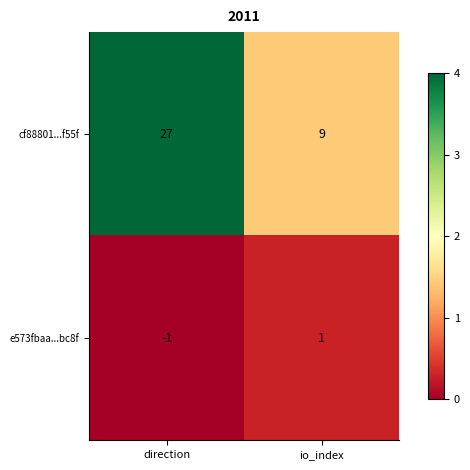

What is the difference between the cf88801...f55f values at io_index and direction?

18